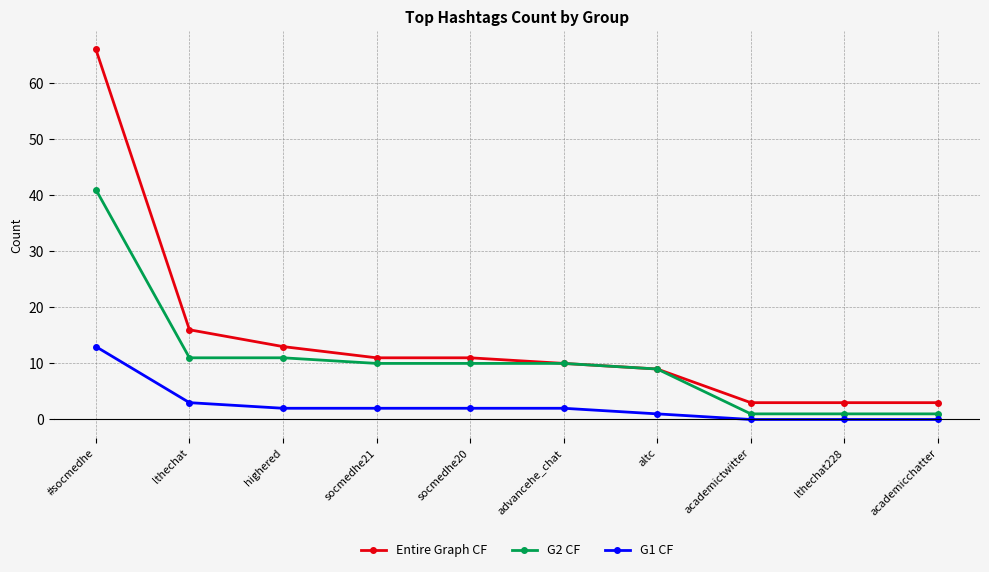

True or false: G1 CF and G2 CF intersect in this chart.

False